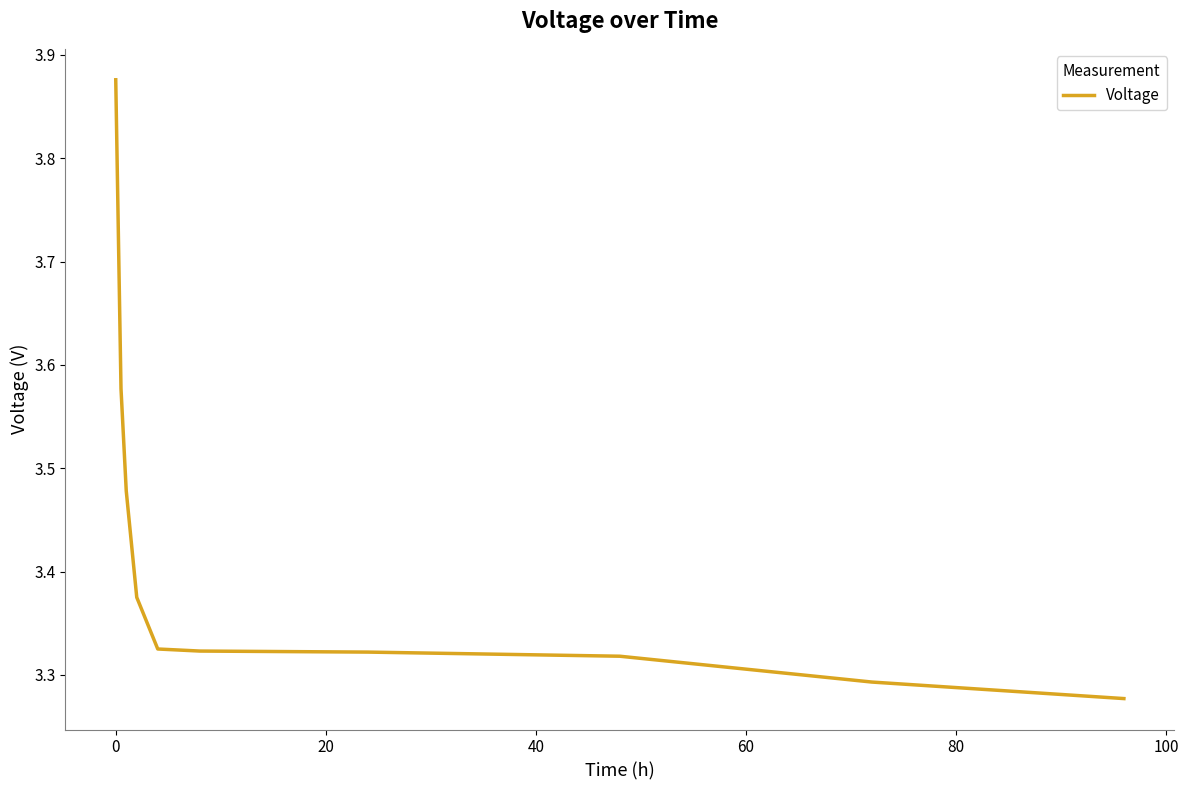

How many lines are shown in the chart?

1